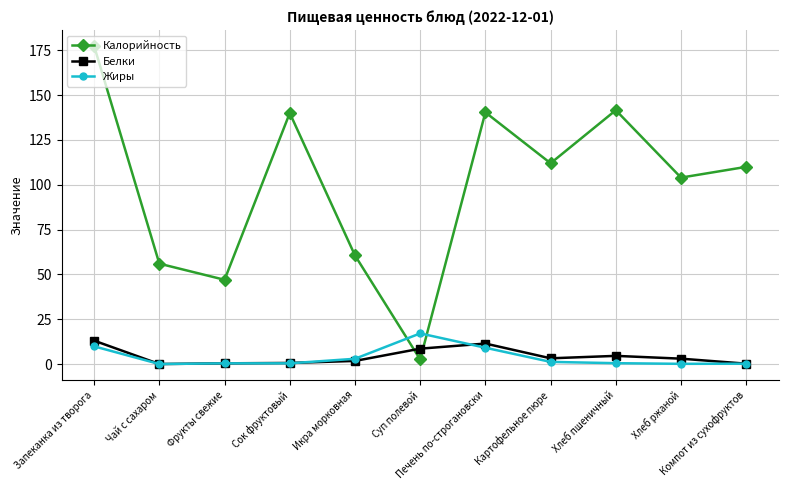

At which label does Калорийность first exceed 110?

Запеканка из творога